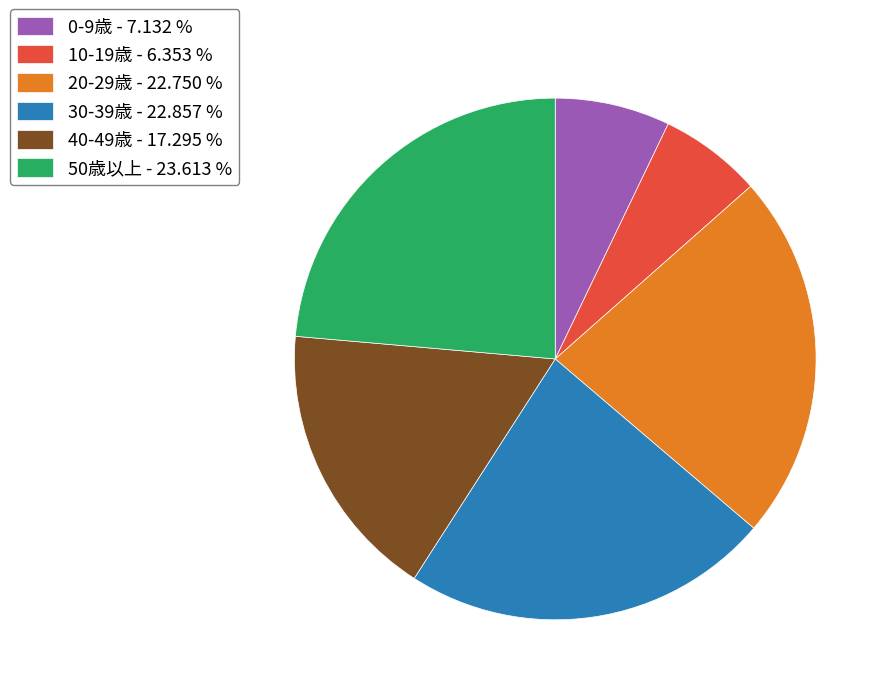

Count the number of slices in the pie.

6